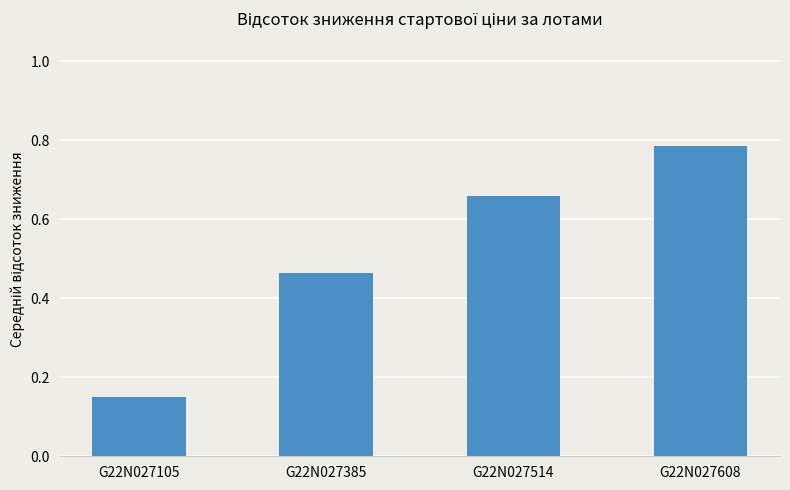

Which has a higher value, G22N027608 or G22N027385?

G22N027608